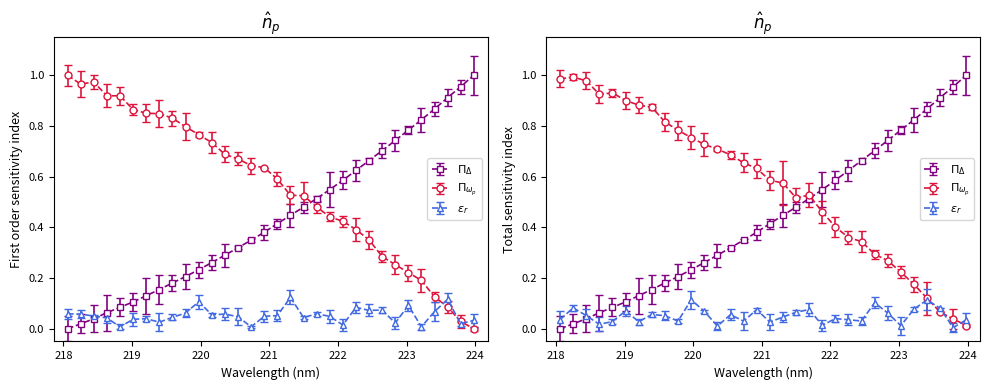

List the labels in order of value, largest first.

223.9802, 223.7895, 223.5987, 223.408, 223.2172, 223.0264, 222.8355, 222.6447, 222.4538, 222.263, 222.0721, 221.8812, 221.6902, 221.4993, 221.3083, 221.1174, 220.9264, 220.7354, 220.5444, 220.3533, 220.1623, 219.9712, 219.7801, 219.589, 219.3979, 219.2067, 219.0156, 218.8244, 218.6332, 218.442, 218.2508, 218.0596